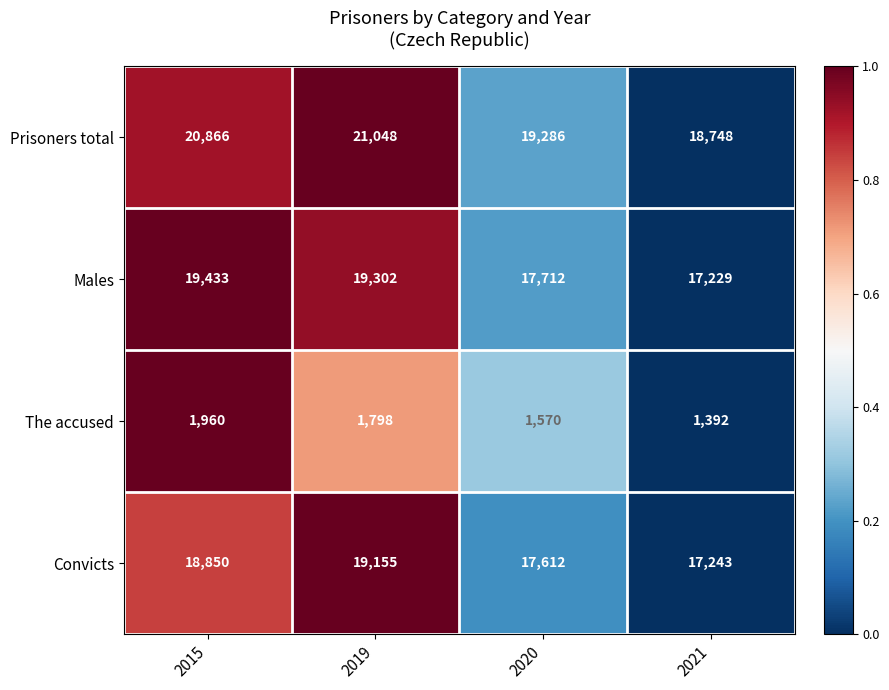

What is the greatest value displayed?

21048